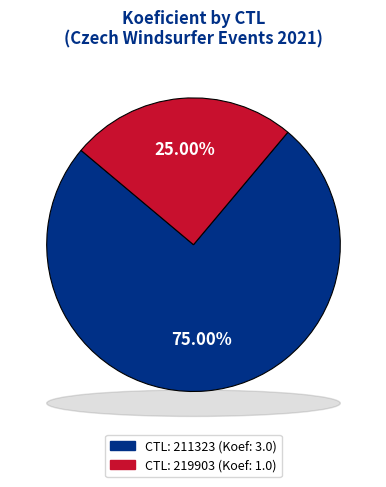

Count the number of slices in the pie.

2